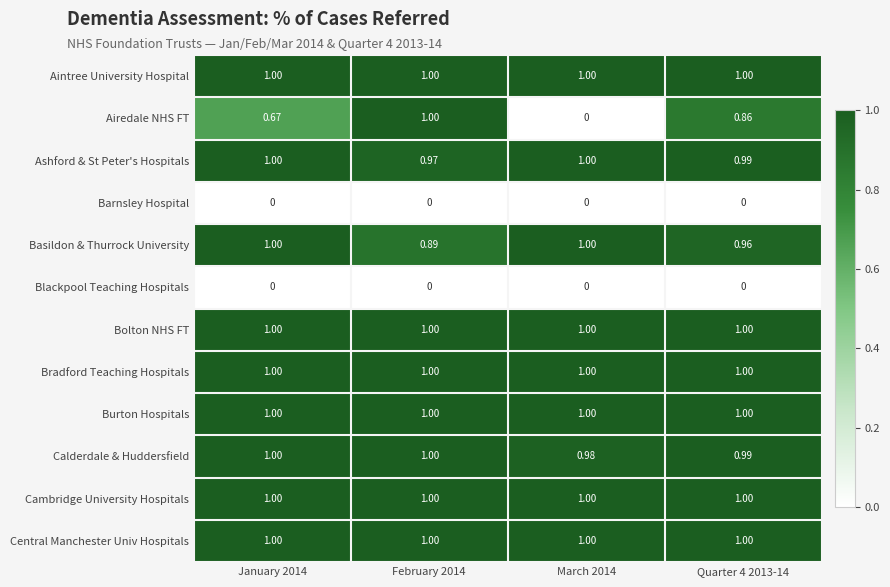

Is the value of Airedale NHS FT at January 2014 greater than the value of Barnsley Hospital at Quarter 4 2013-14?

Yes